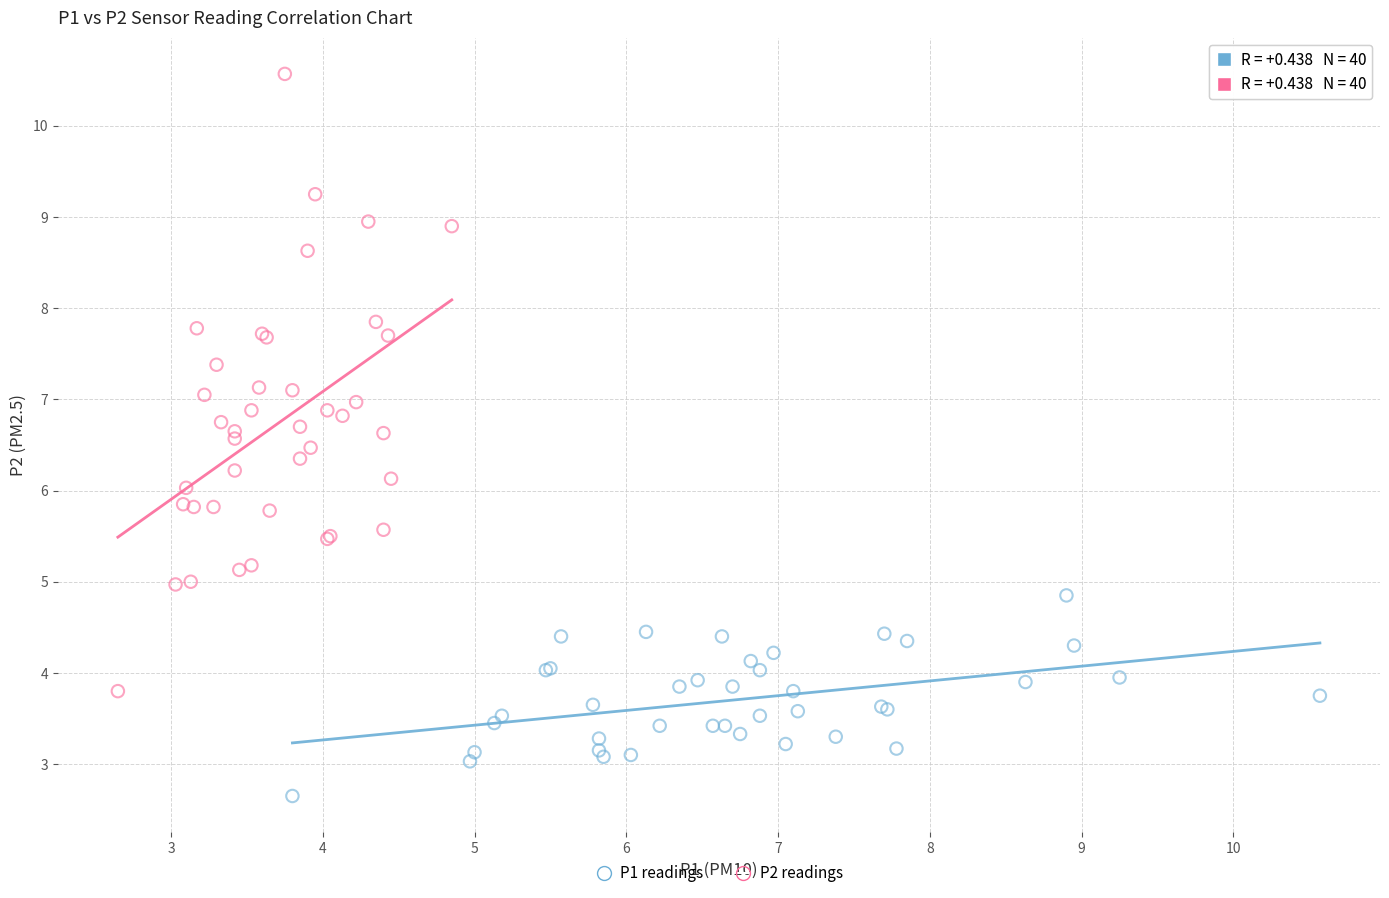

Which series contains the lowest Y value?

P1 readings